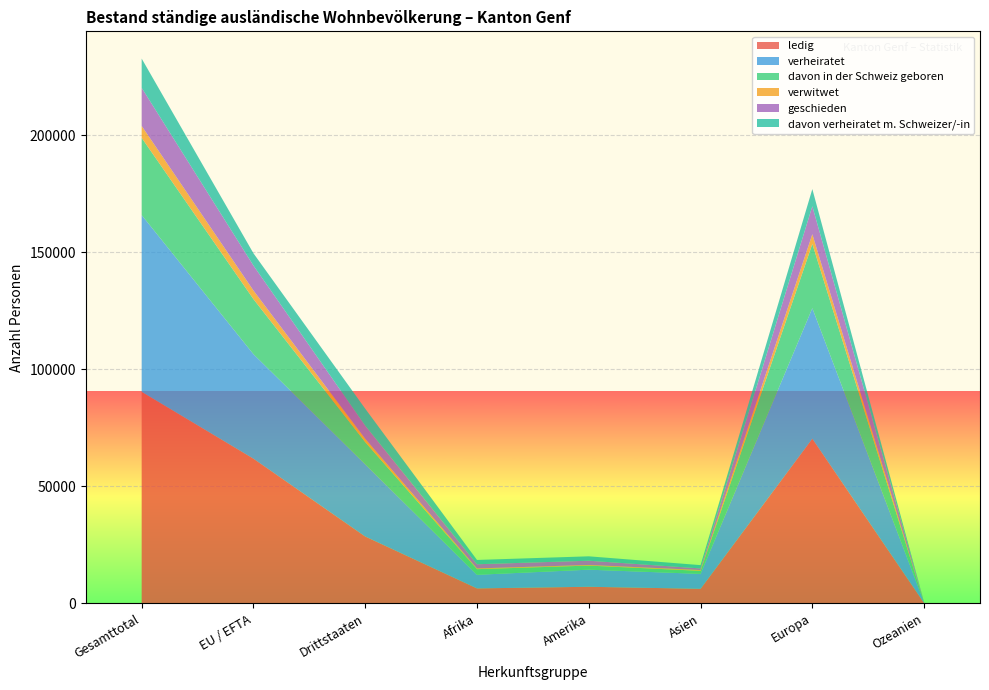

Reading left to right, extract all data points from this chart.

ledig: 90443	61849	28594	6411	7106	6237	70392	167
verheiratet: 75522	44669	30853	5813	7308	6367	55774	185
davon in der Schweiz geboren: 33005	23523	9482	2409	1744	1306	27474	35
verwitwet: 5098	3689	1409	314	272	348	4153	5
geschieden: 16270	10656	5614	1788	1810	689	11943	28
davon verheiratet m. Schweizer/-in: 12512	5246	7266	1835	1882	1412	7342	34